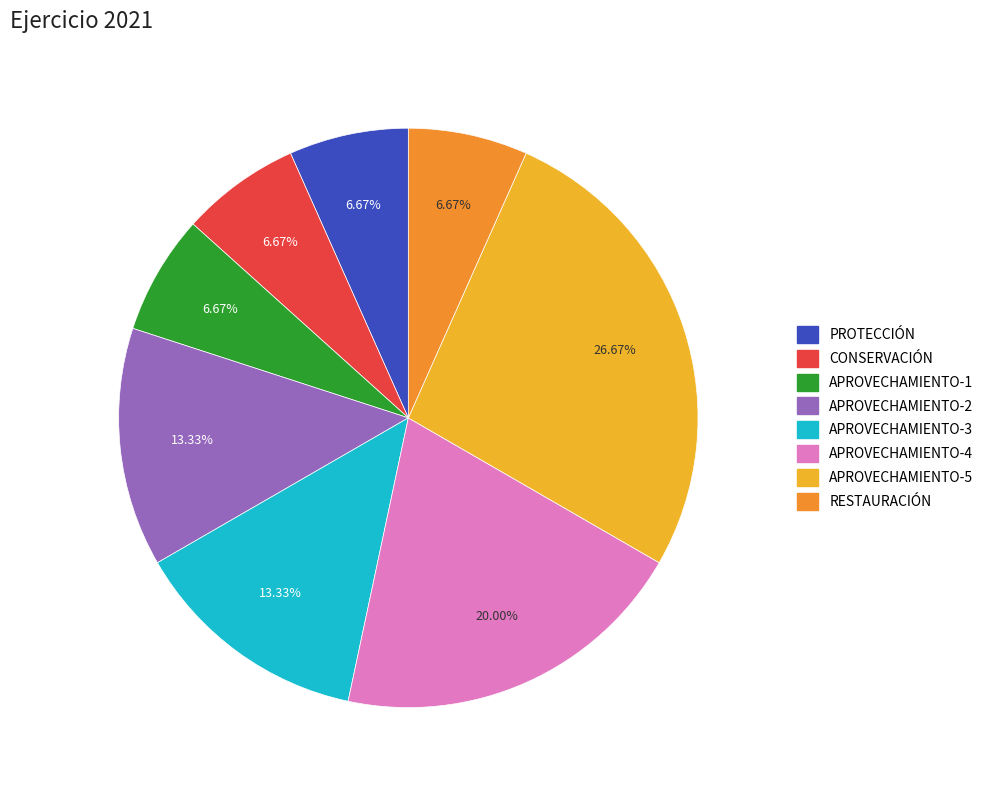

To the nearest percent, what portion does APROVECHAMIENTO-5 represent?

27%